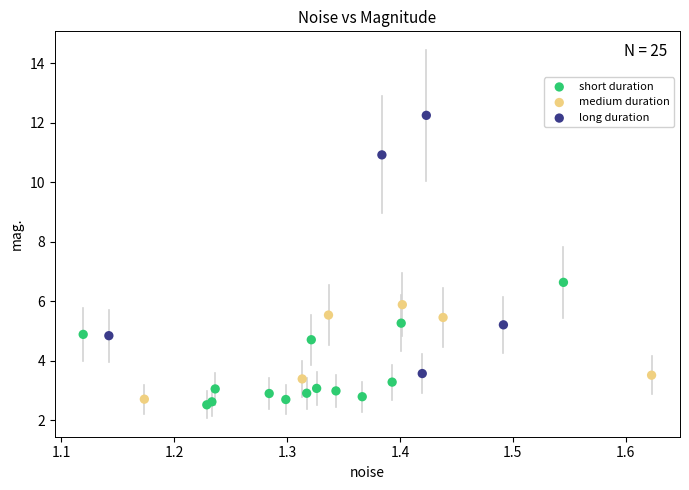

What are all the series names shown in the legend?

short duration, medium duration, long duration